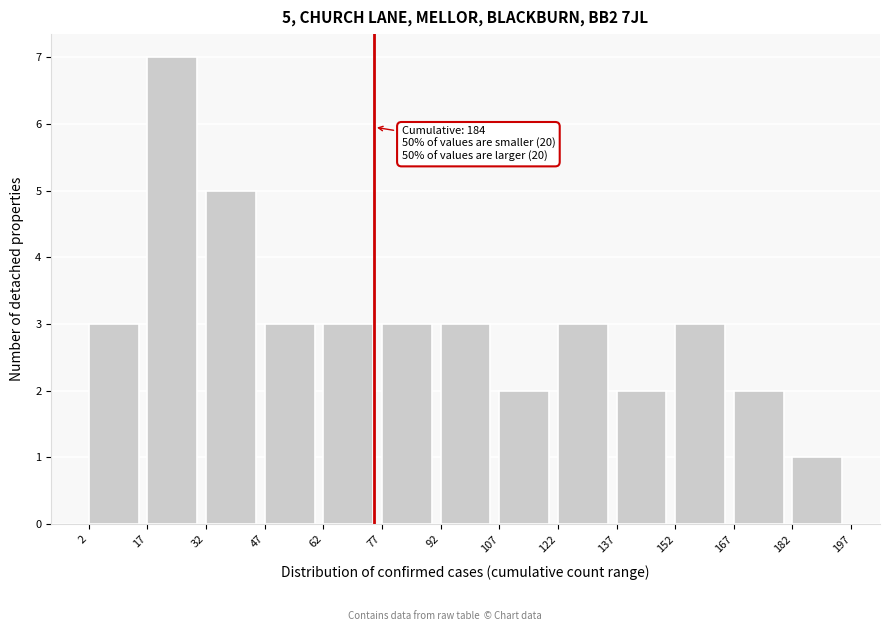

Which range on the x-axis has the tallest bar?

17 to 32